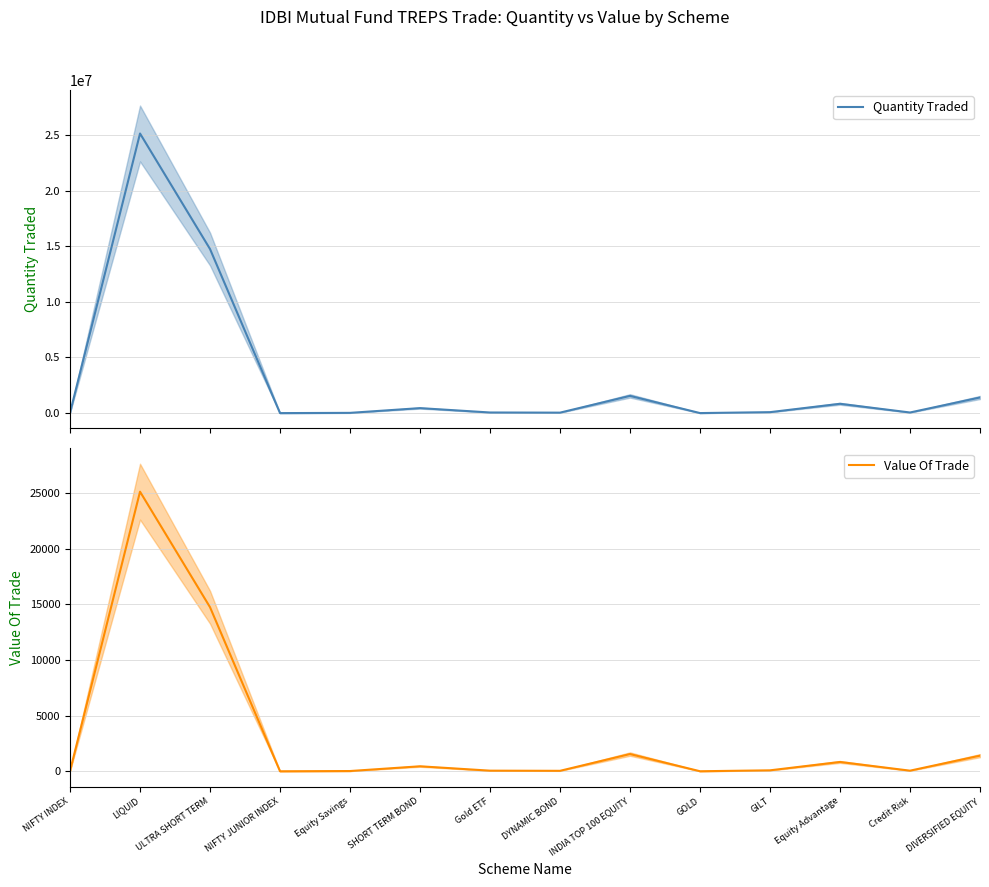

True or false: Quantity Traded and Value Of Trade intersect in this chart.

False